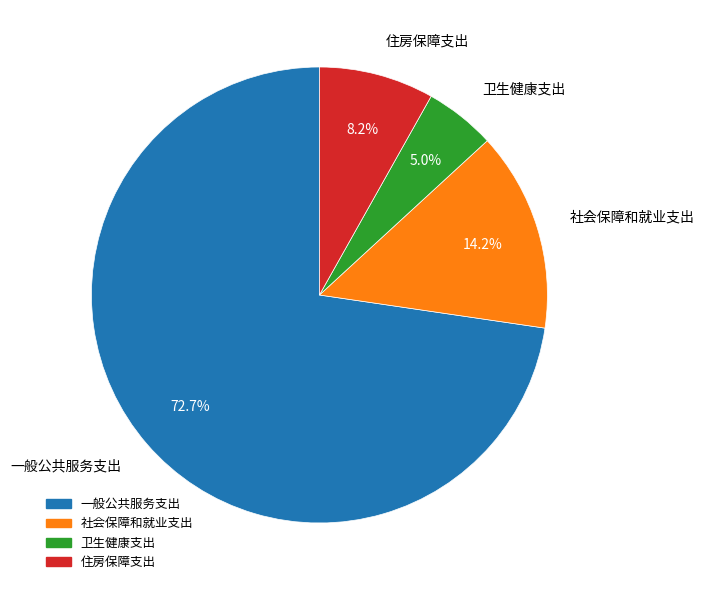

Is there any slice that represents more than half of the pie?

Yes